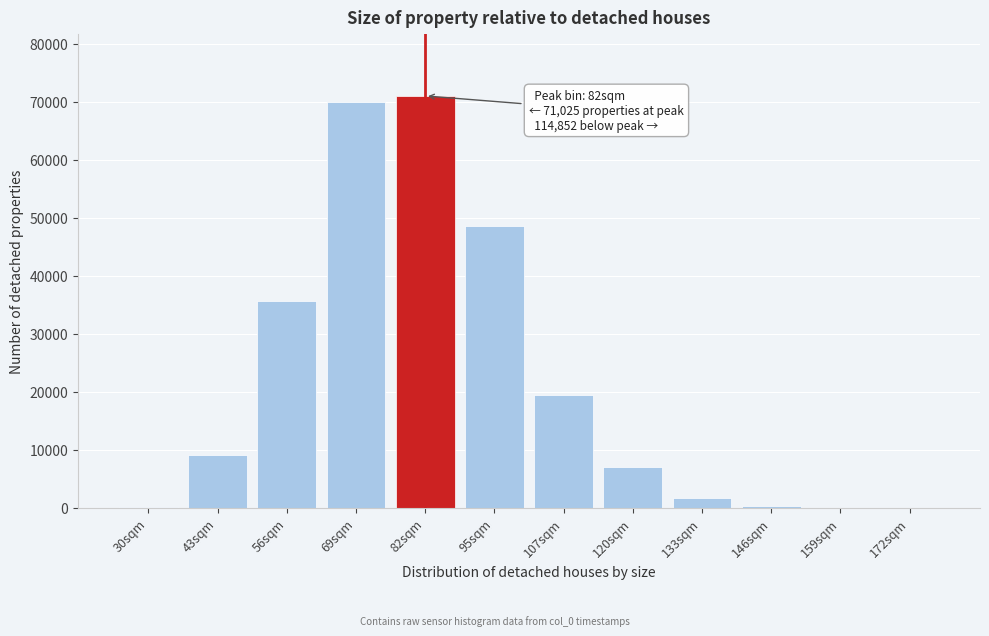

What is the maximum value shown in the chart?

71025